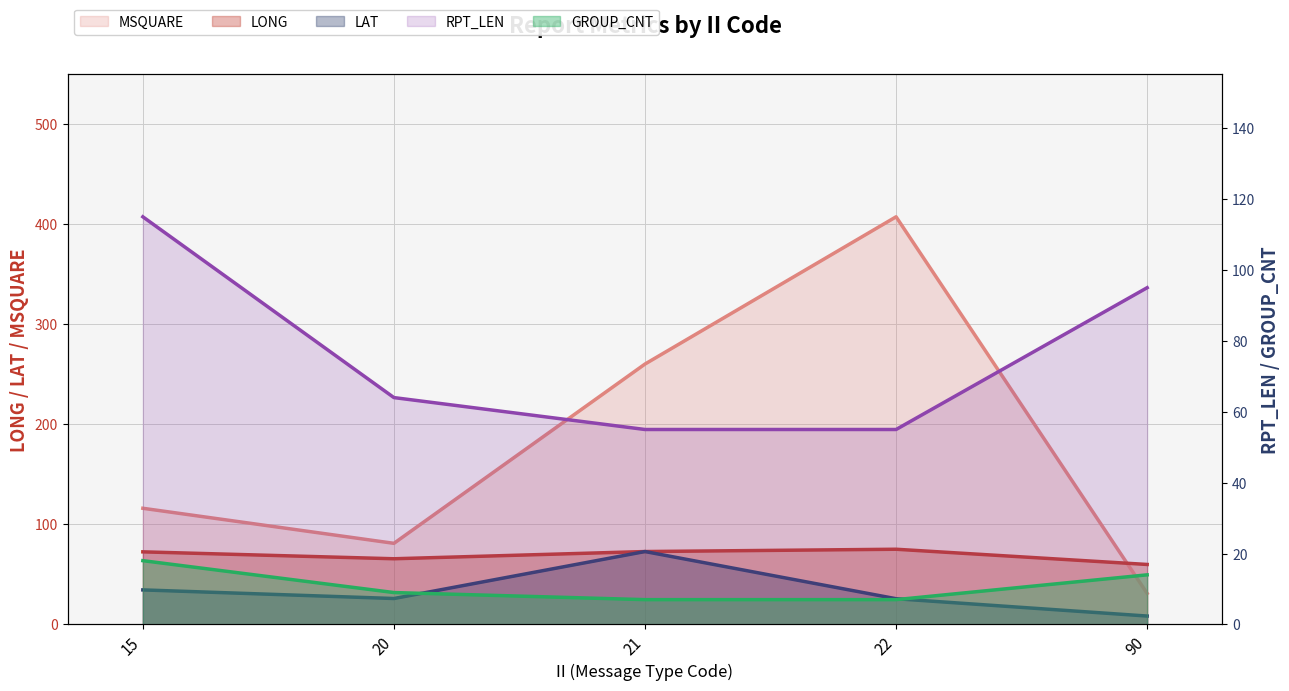

How many data points in MSQUARE are less than 116?

2